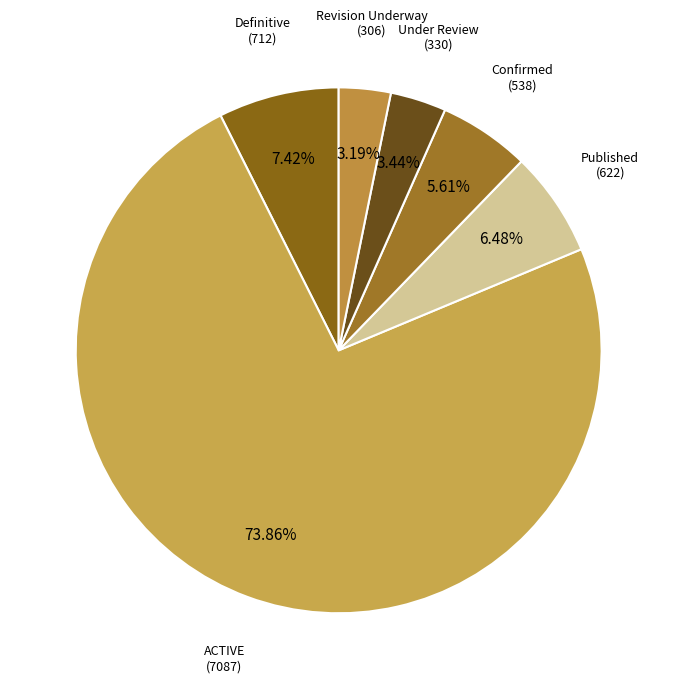

How many slices are in this pie chart?

6